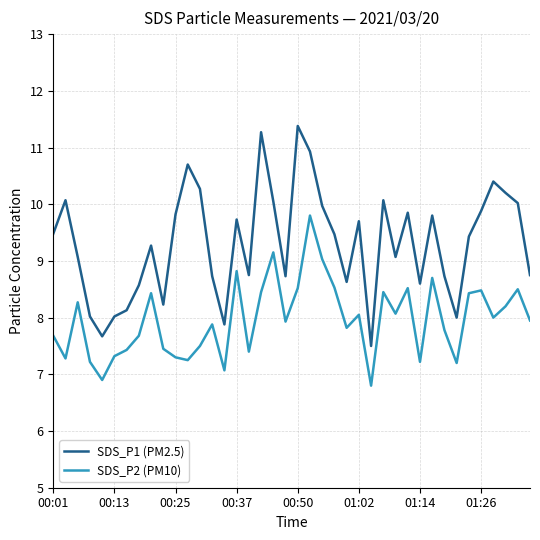

True or false: SDS_P1 (PM2.5) and SDS_P2 (PM10) intersect in this chart.

False